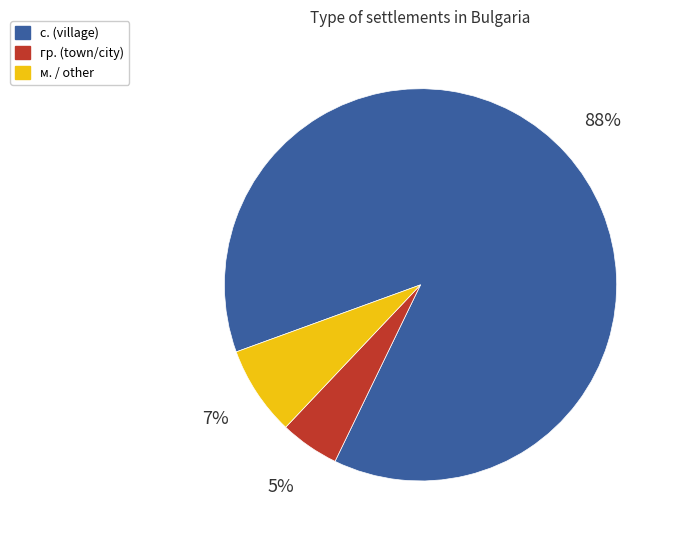

Combined, do гр. (town/city) and с. (village) account for over 50%?

Yes